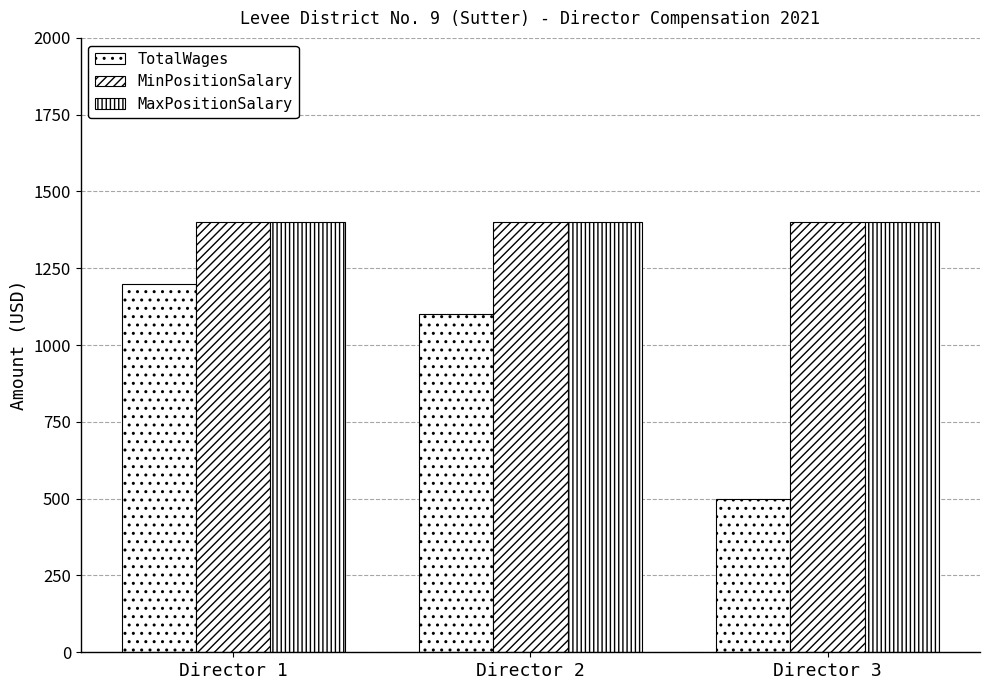

How many groups of bars are there?

3